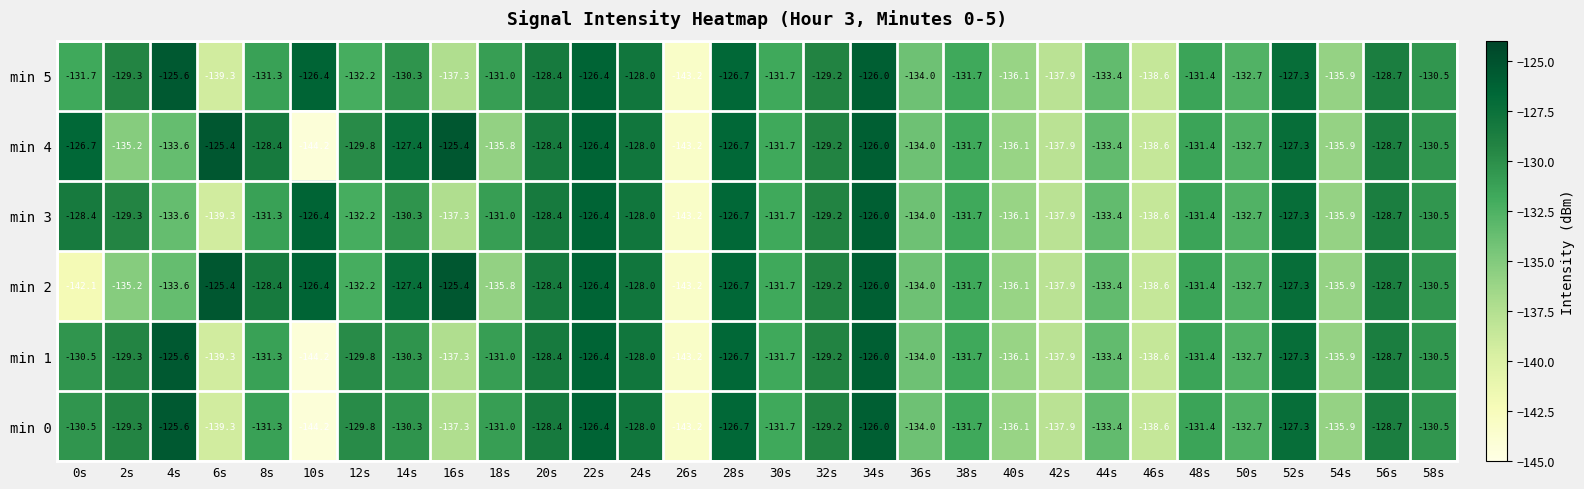

What is the minimum value shown in the chart?

-144.2